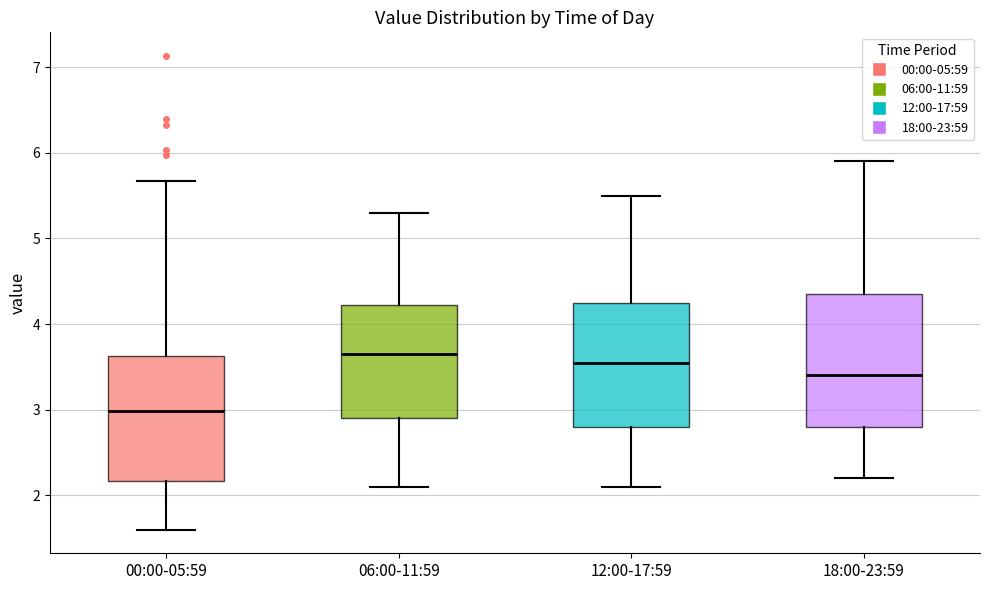

Where is the upper edge of the box for 12:00-17:59 on the y-axis? The values are not printed on the chart, so give them approximately, as read against the axis.

4.3